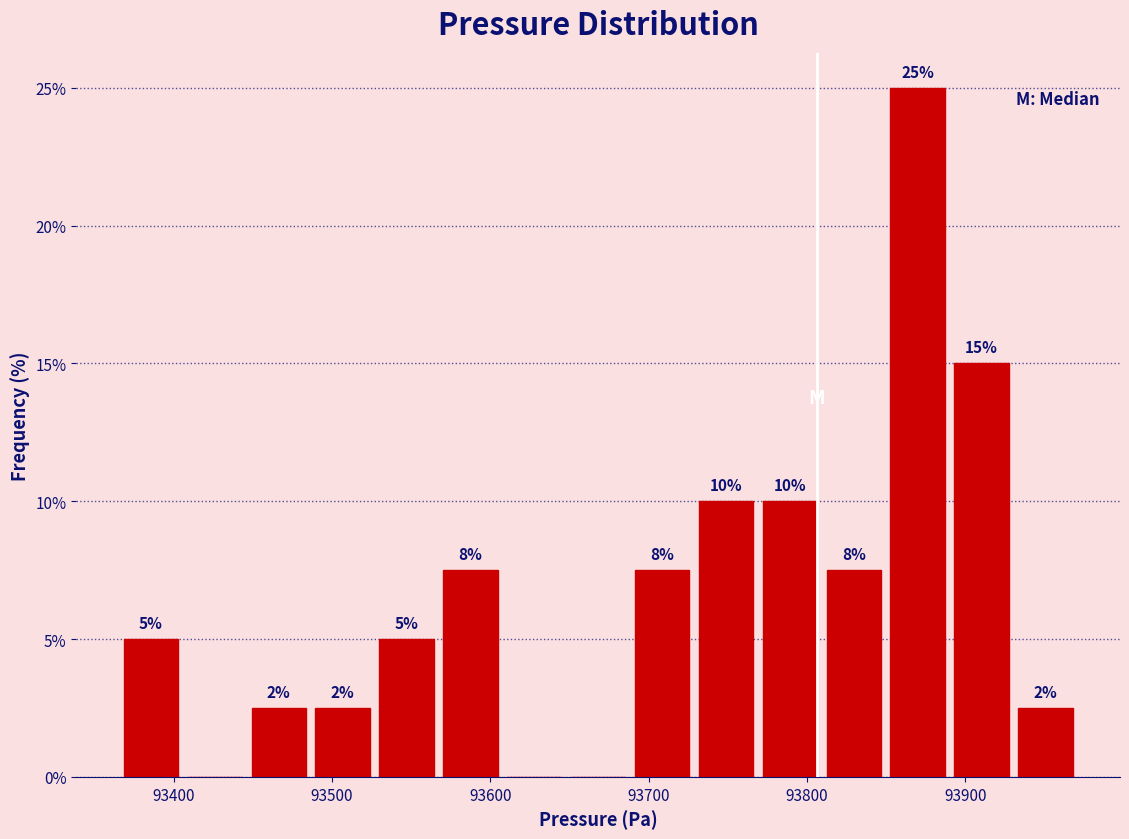

Over which range of the x-axis is the bar tallest?

93850 to 93890